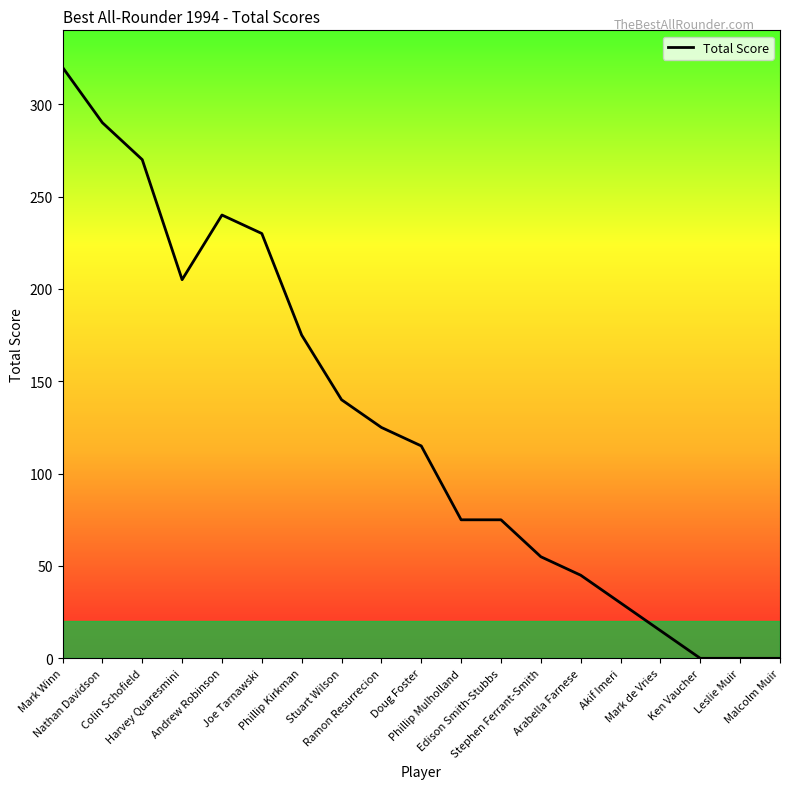

What is the difference between the maximum and minimum values?

320